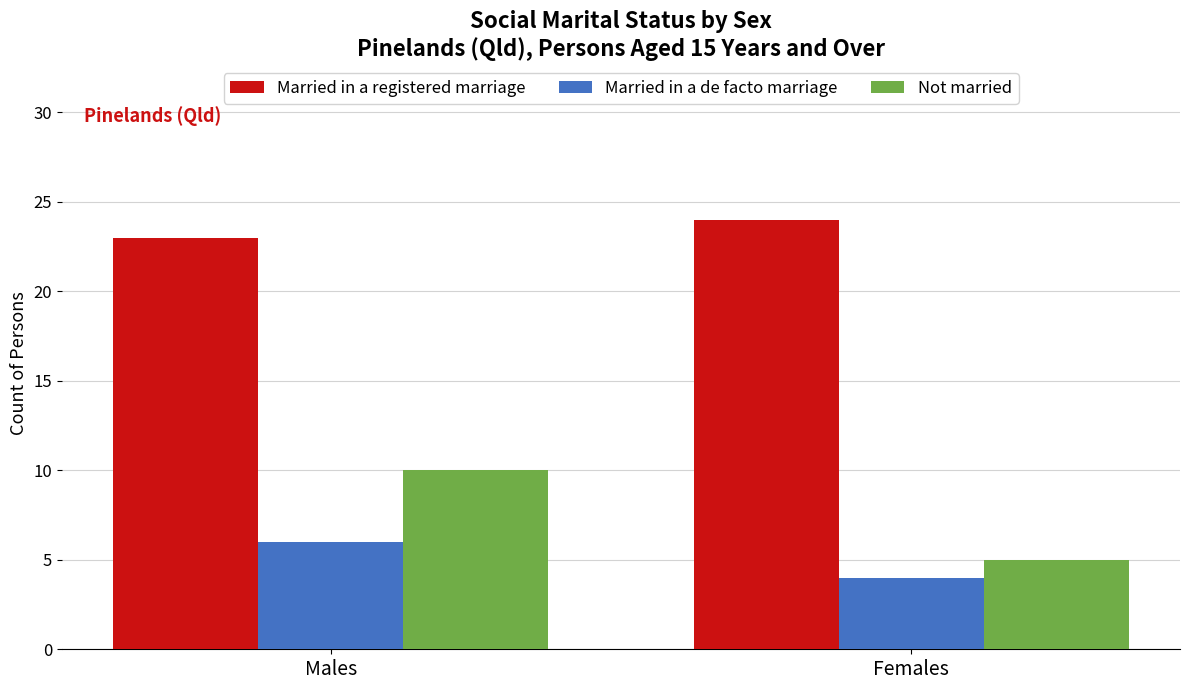

Is it true that Not married equals 5 at Females?

True